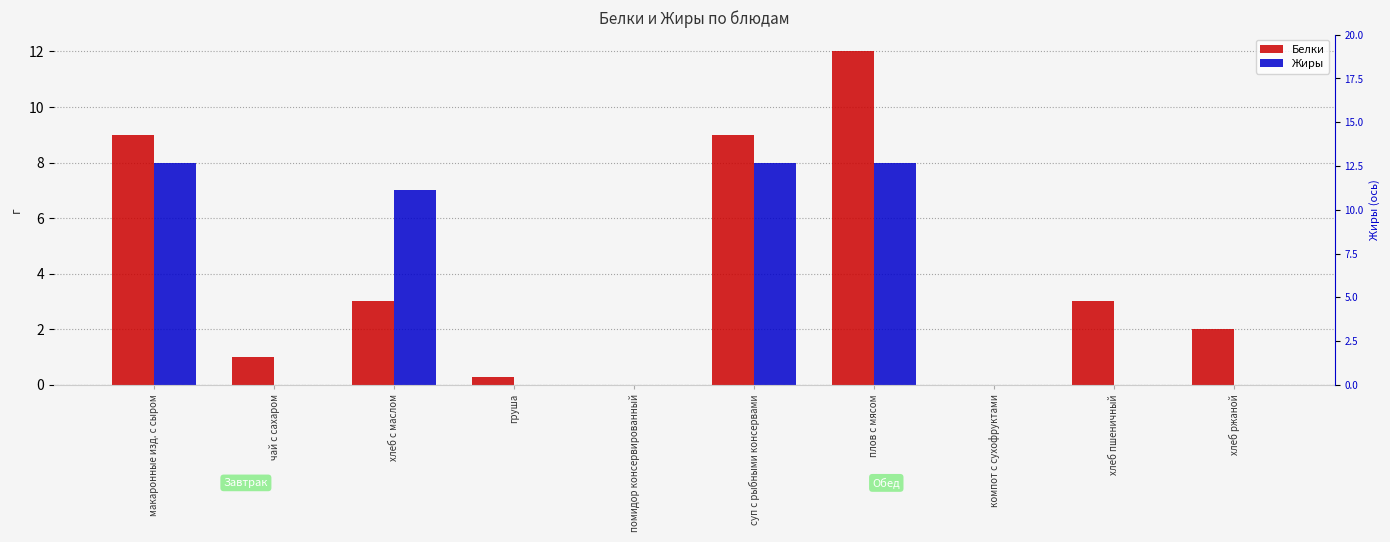

Reading right to left, extract all data points from this chart.

Белки: 2.0	3.0	0.0	12.0	9.0	0.0	0.3	3.0	1.0	9.0
Жиры: 0.0	0.0	0.0	8.0	8.0	0.0	0.0	7.0	0.0	8.0